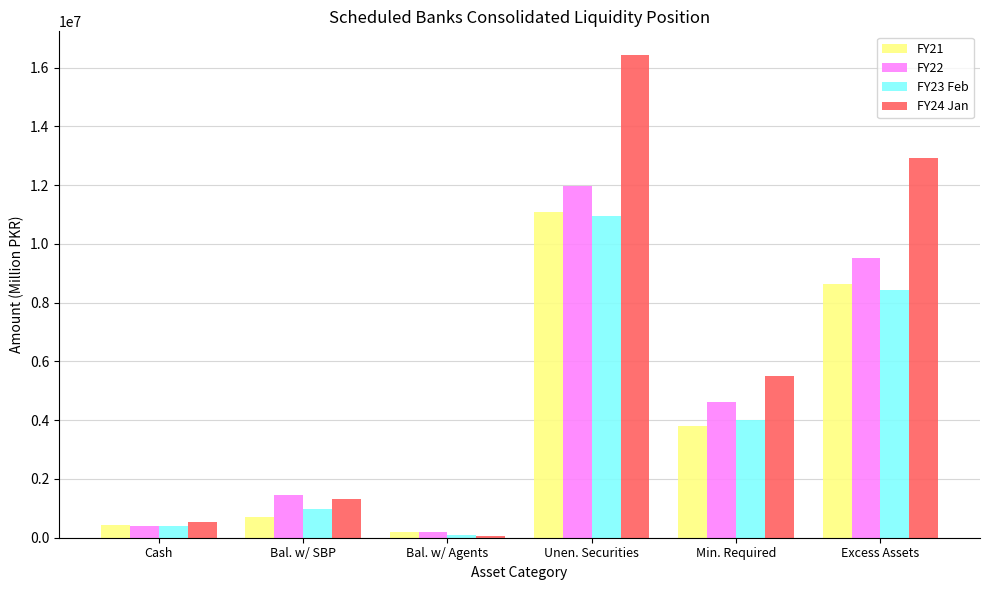

How many groups of bars are there?

6